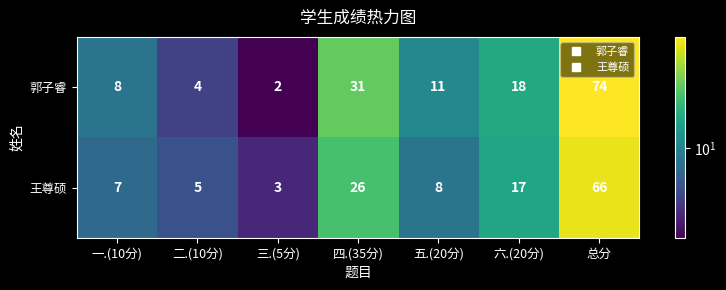

Where does the 王尊硕 series first go above 8?

四.(35分)